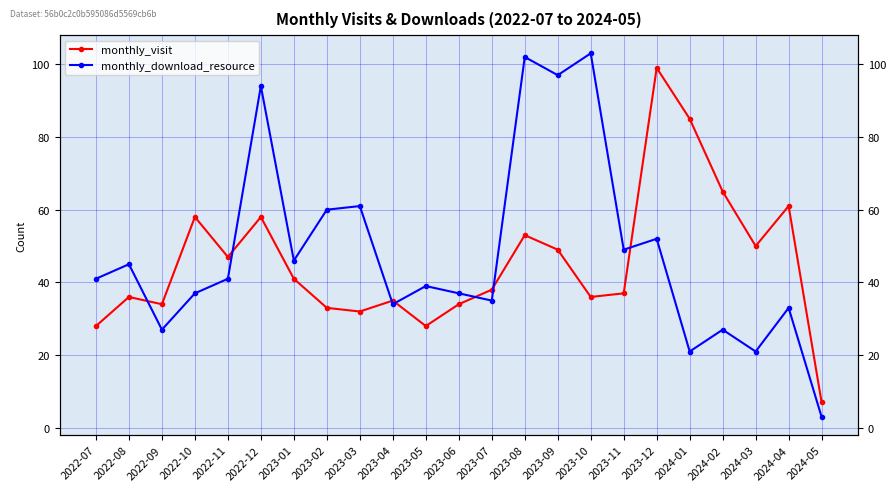

In monthly_visit, how many points are lower than both neighbors (excluding endpoints)?

6